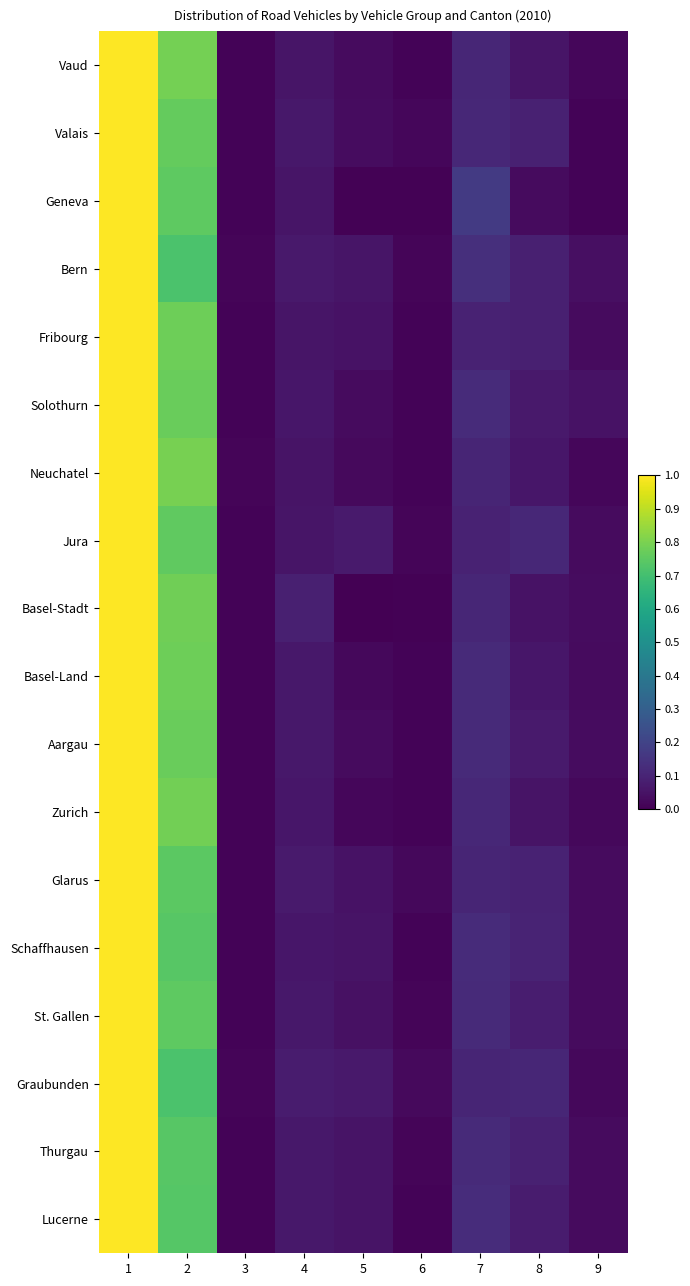

At how many categories does at least one series exceed 0?

9